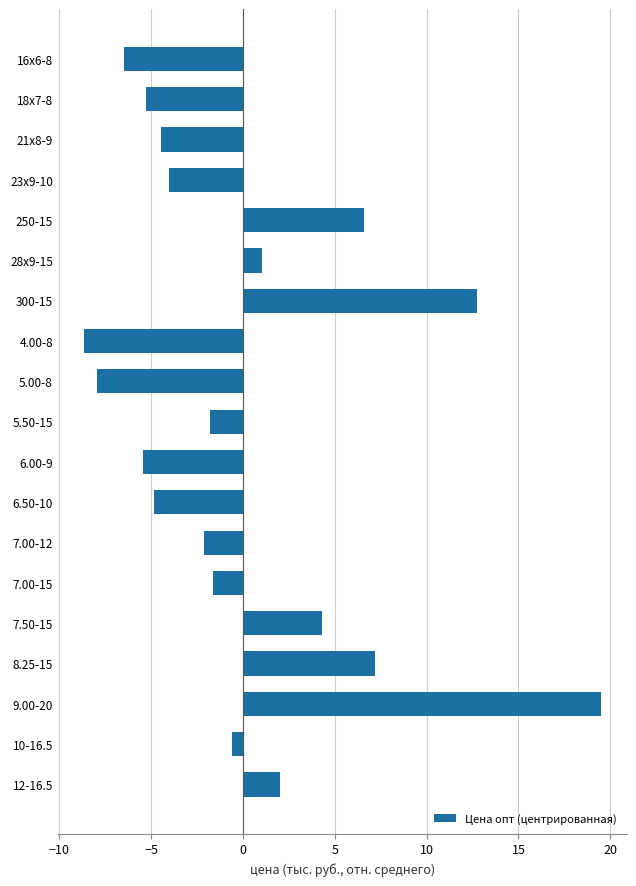

What position from the bottom is 5.50-15?

10